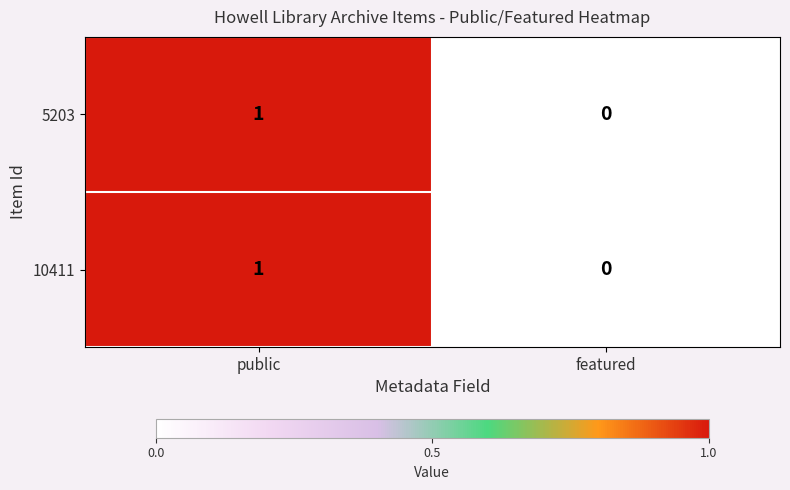

The 10411 series shows 0 at featured. True or false?

True